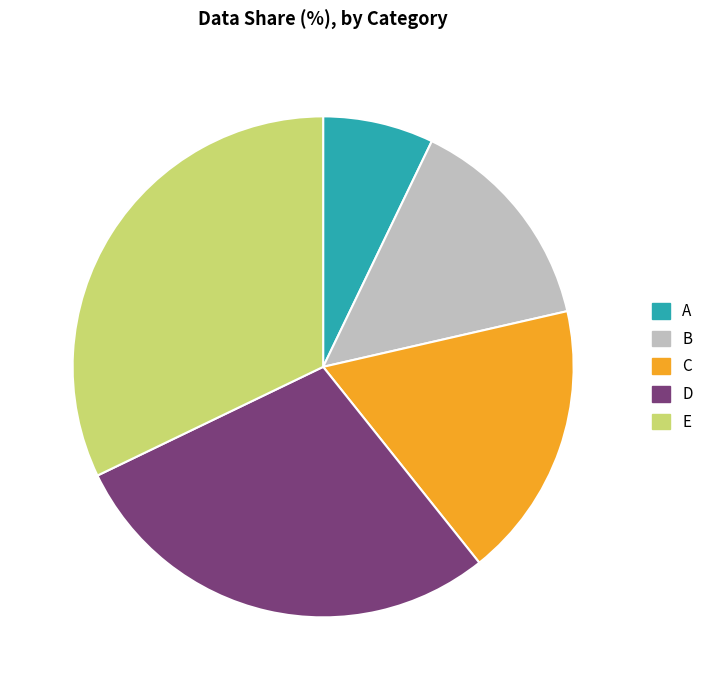

Which has a higher value, A or D?

D